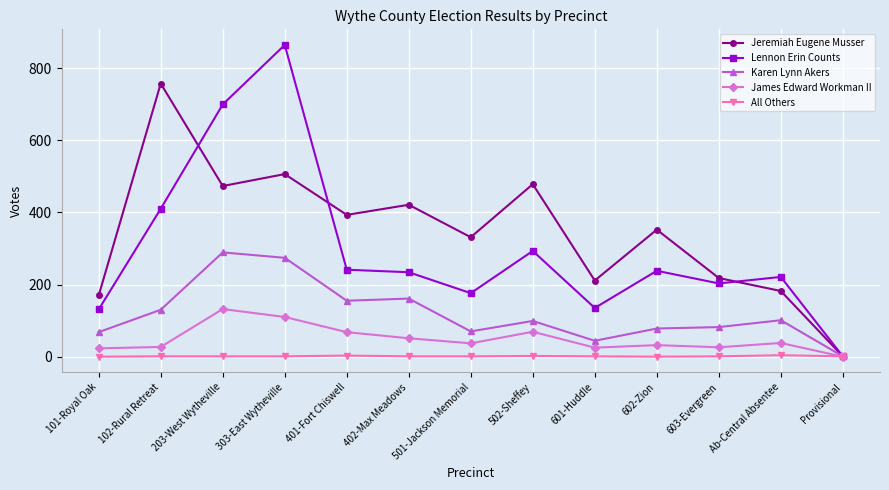

True or false: James Edward Workman II has more than 1 points higher than both neighbors.

True